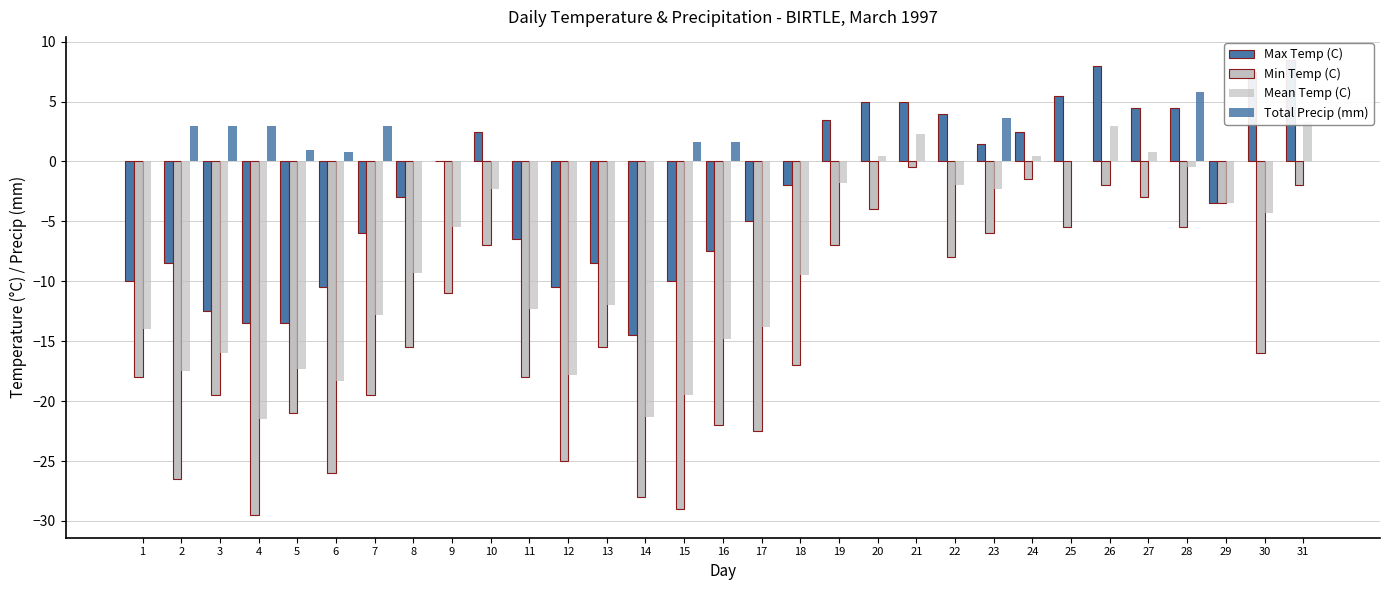

How many data points does each series have?

31